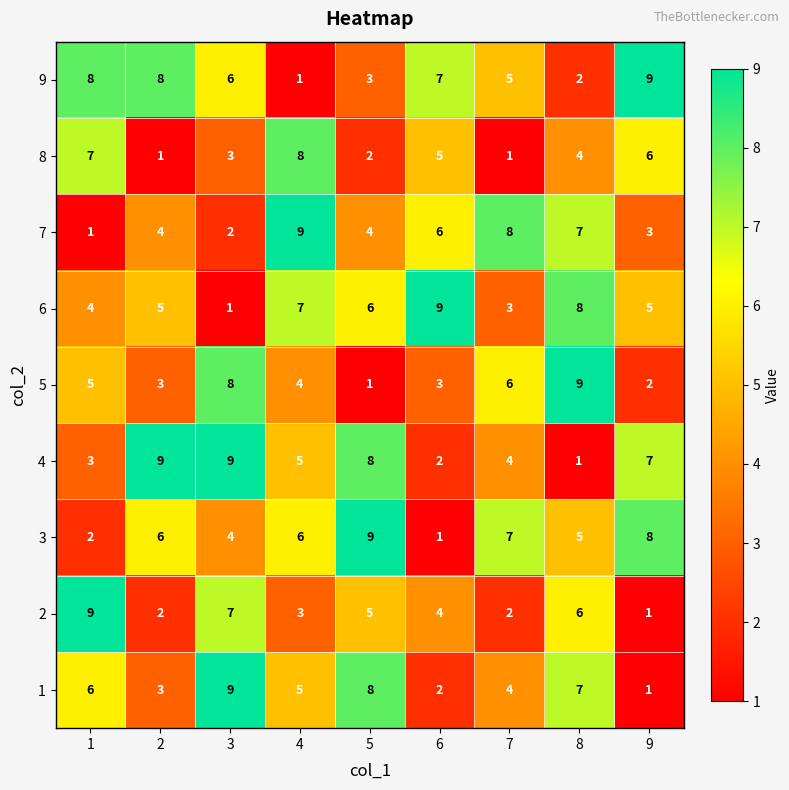

How many series are shown in this chart?

9